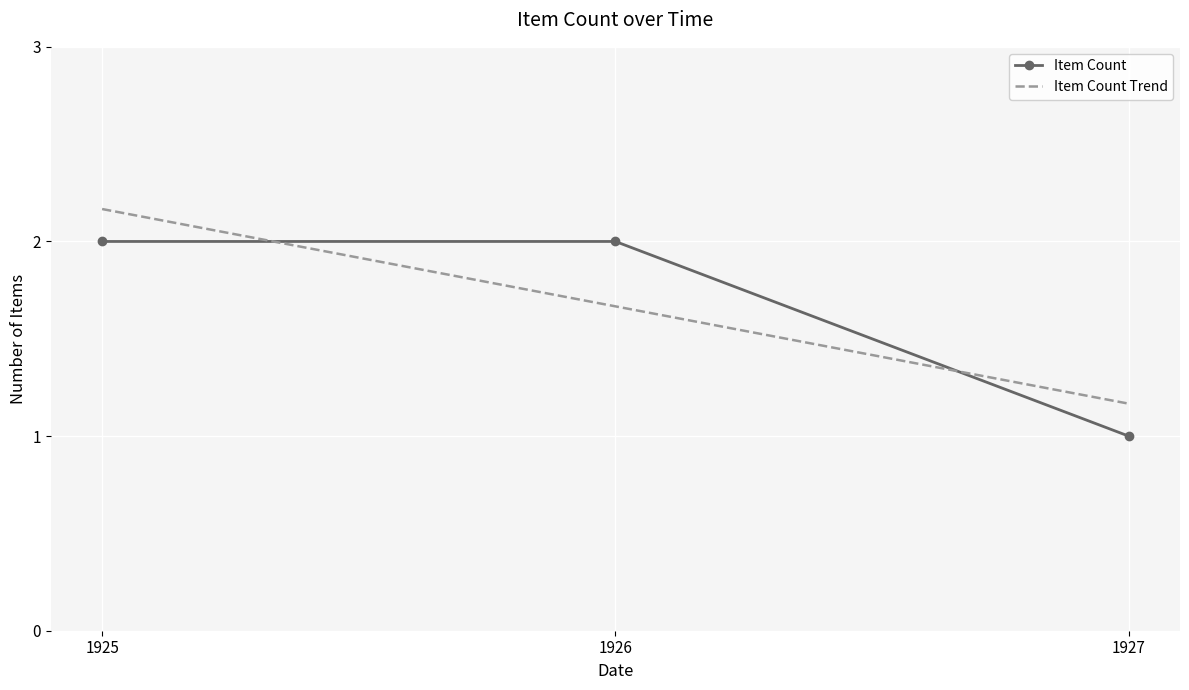

What is the sum of the Item Count Trend values at 1926 and 1927?

2.8